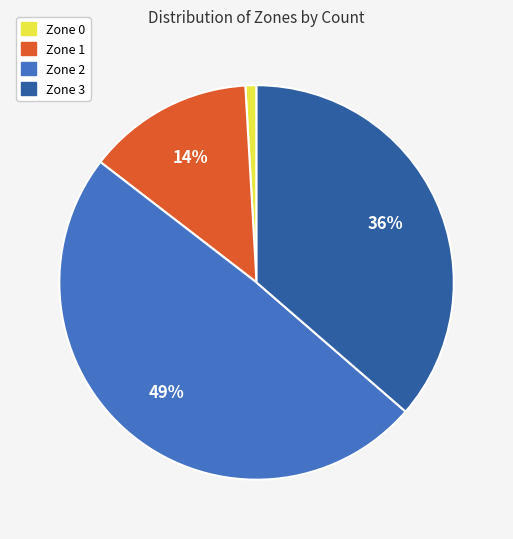

How many slices are in this pie chart?

4